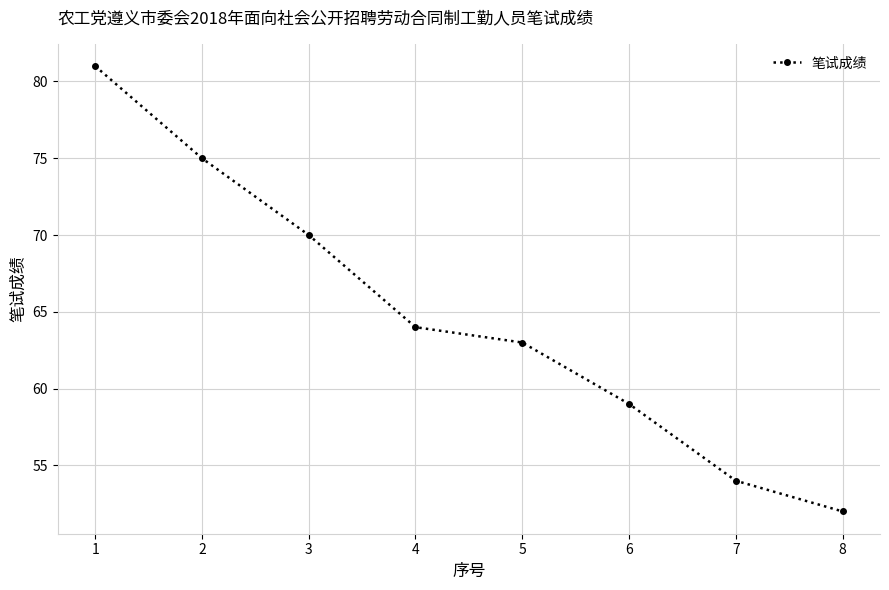

Which category has the lowest value across all series?

8